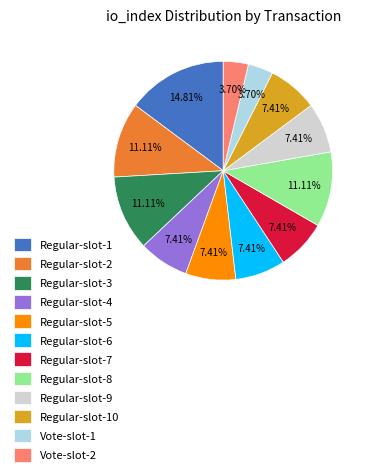

Is there a majority slice in this chart?

No